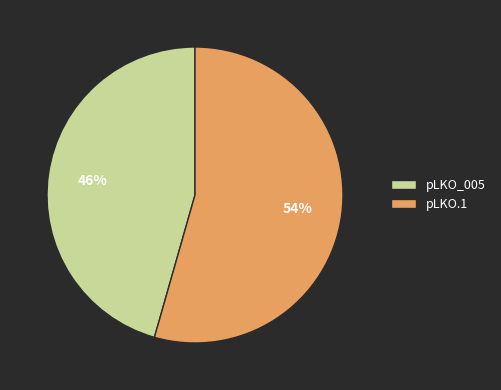

To the nearest percent, what is the average slice percentage?

50%